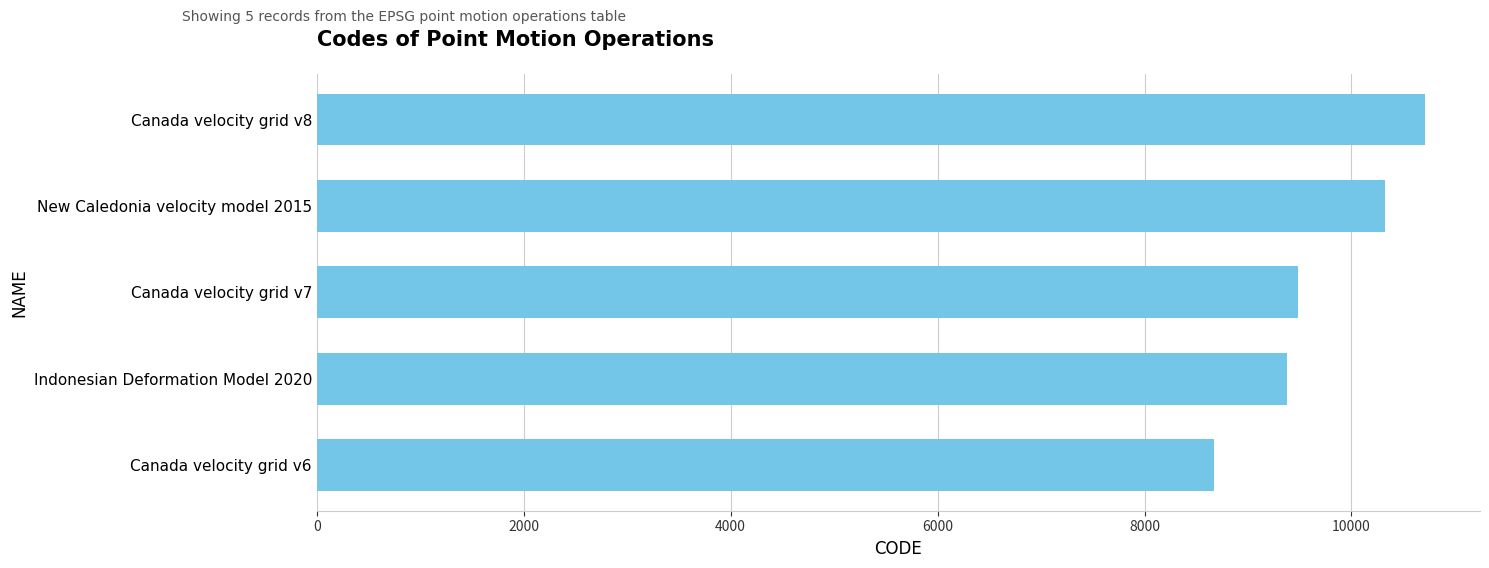

Is it true that the value at Canada velocity grid v7 is 15281?

False